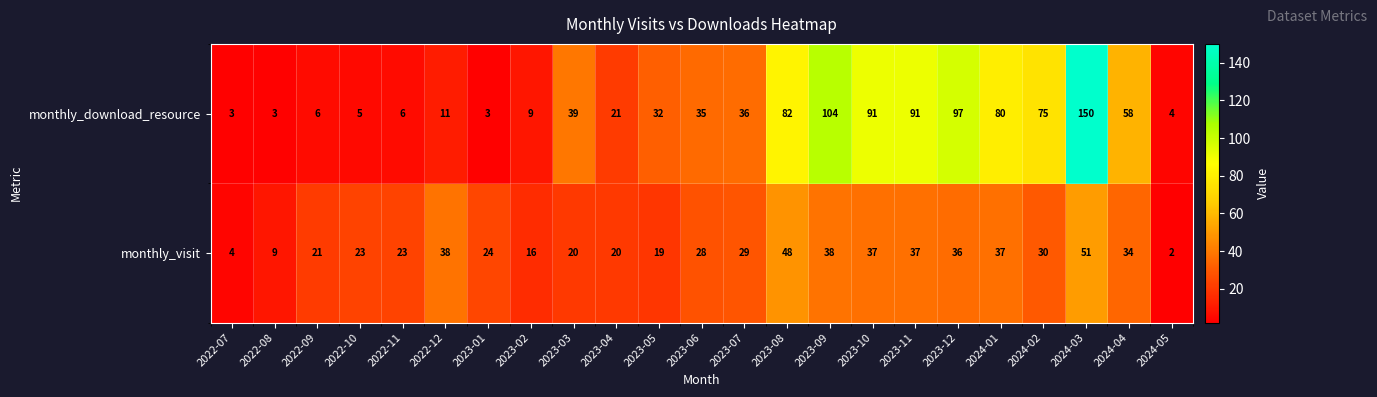

At how many categories does at least one series exceed 102?

2